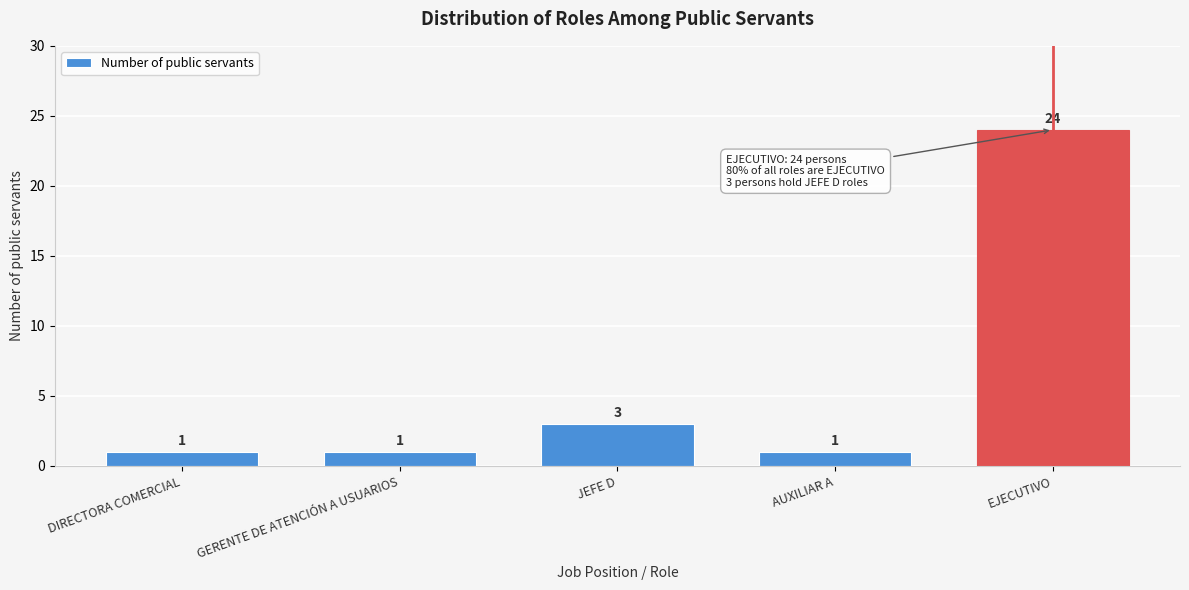

Reading left to right, transcribe all the data shown in this chart.

1	1	3	1	24